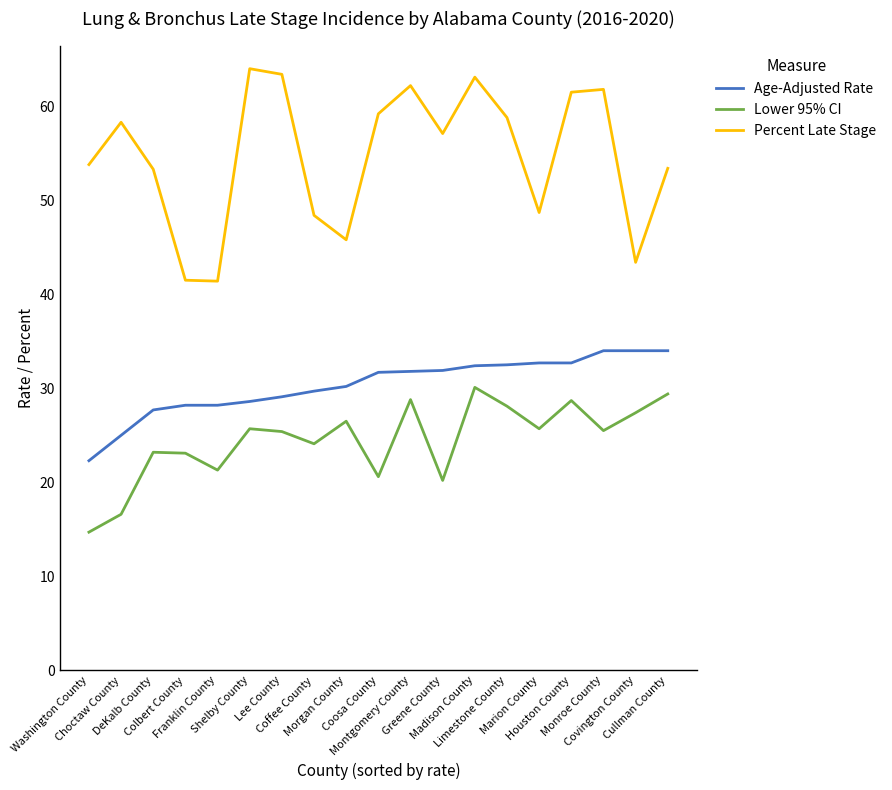

True or false: Lower 95% CI and Percent Late Stage intersect in this chart.

False